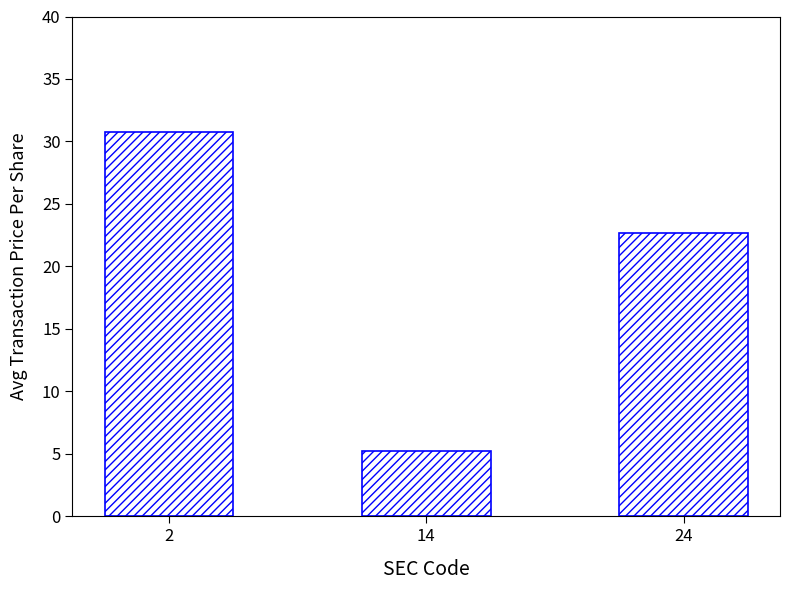

List the labels in order of value, smallest first.

14, 24, 2